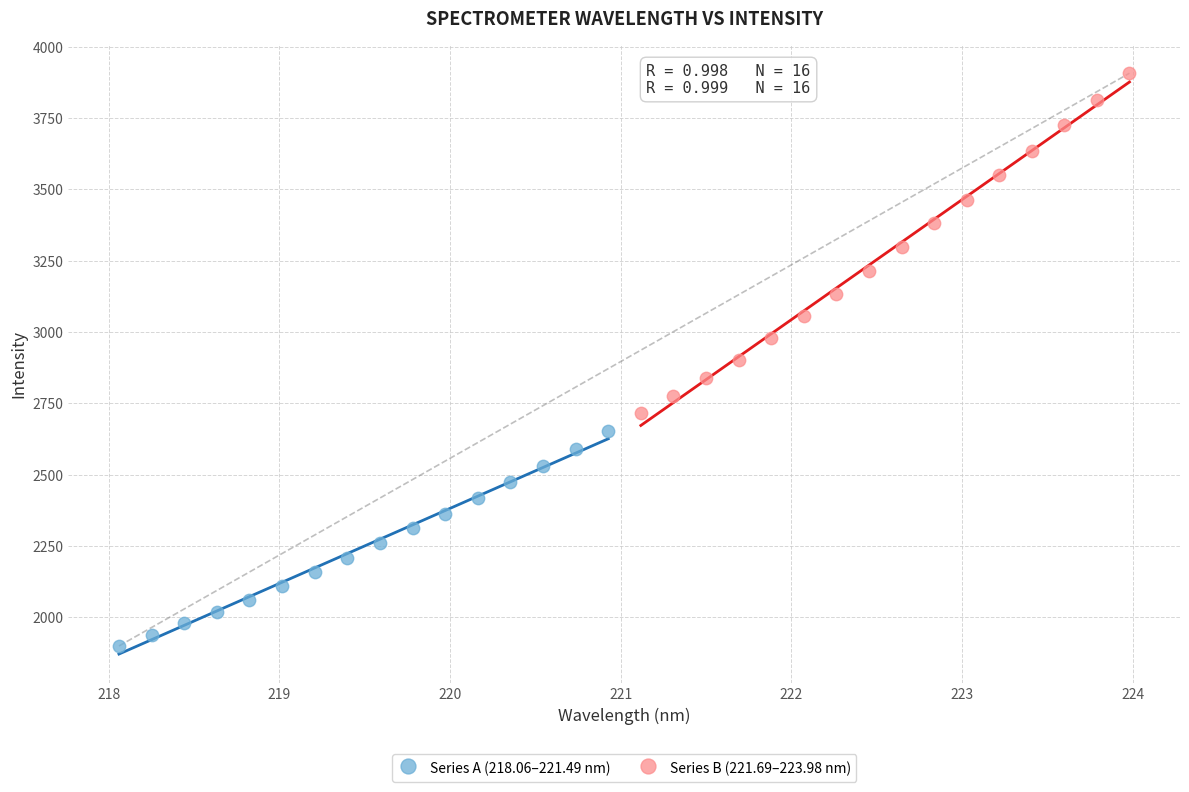

Which series contains the highest Y value?

Series B (221.69–223.98 nm)